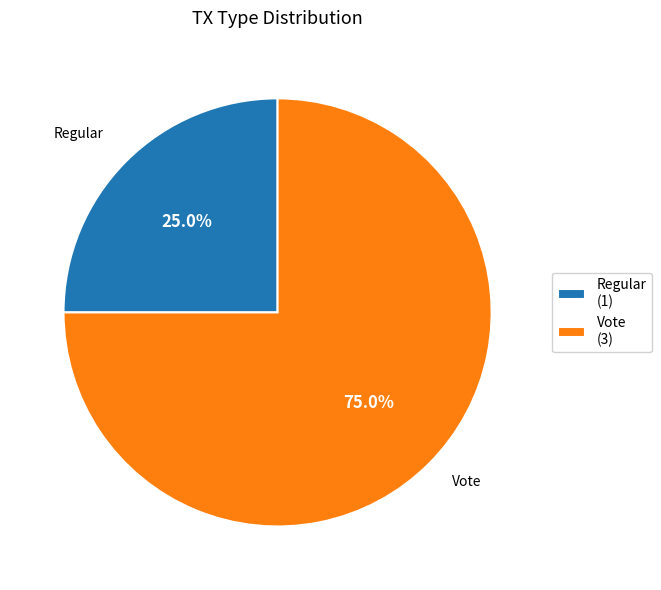

Count the number of slices in the pie.

2